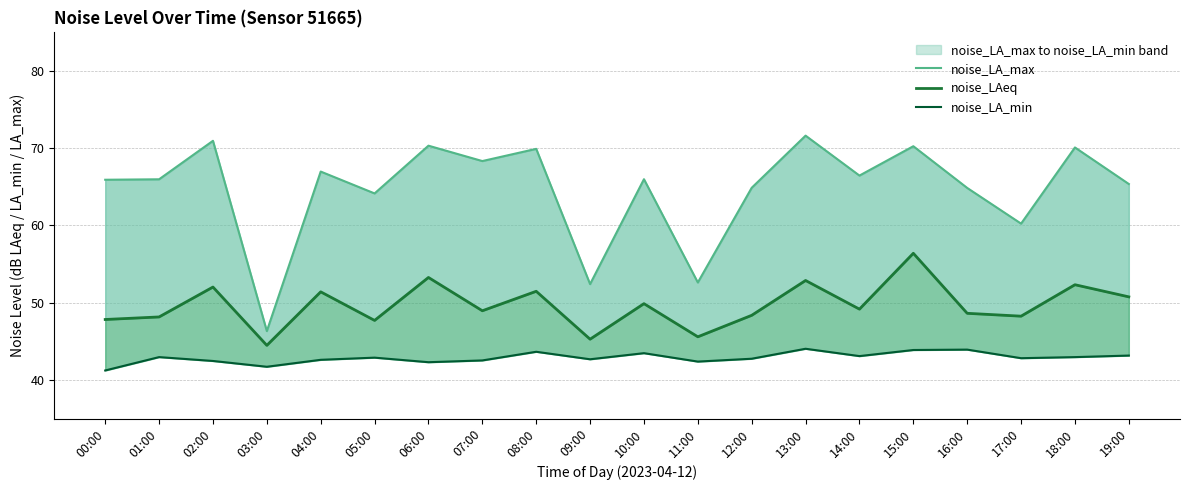

True or false: noise_LA_max and noise_LA_min cross at least once.

False